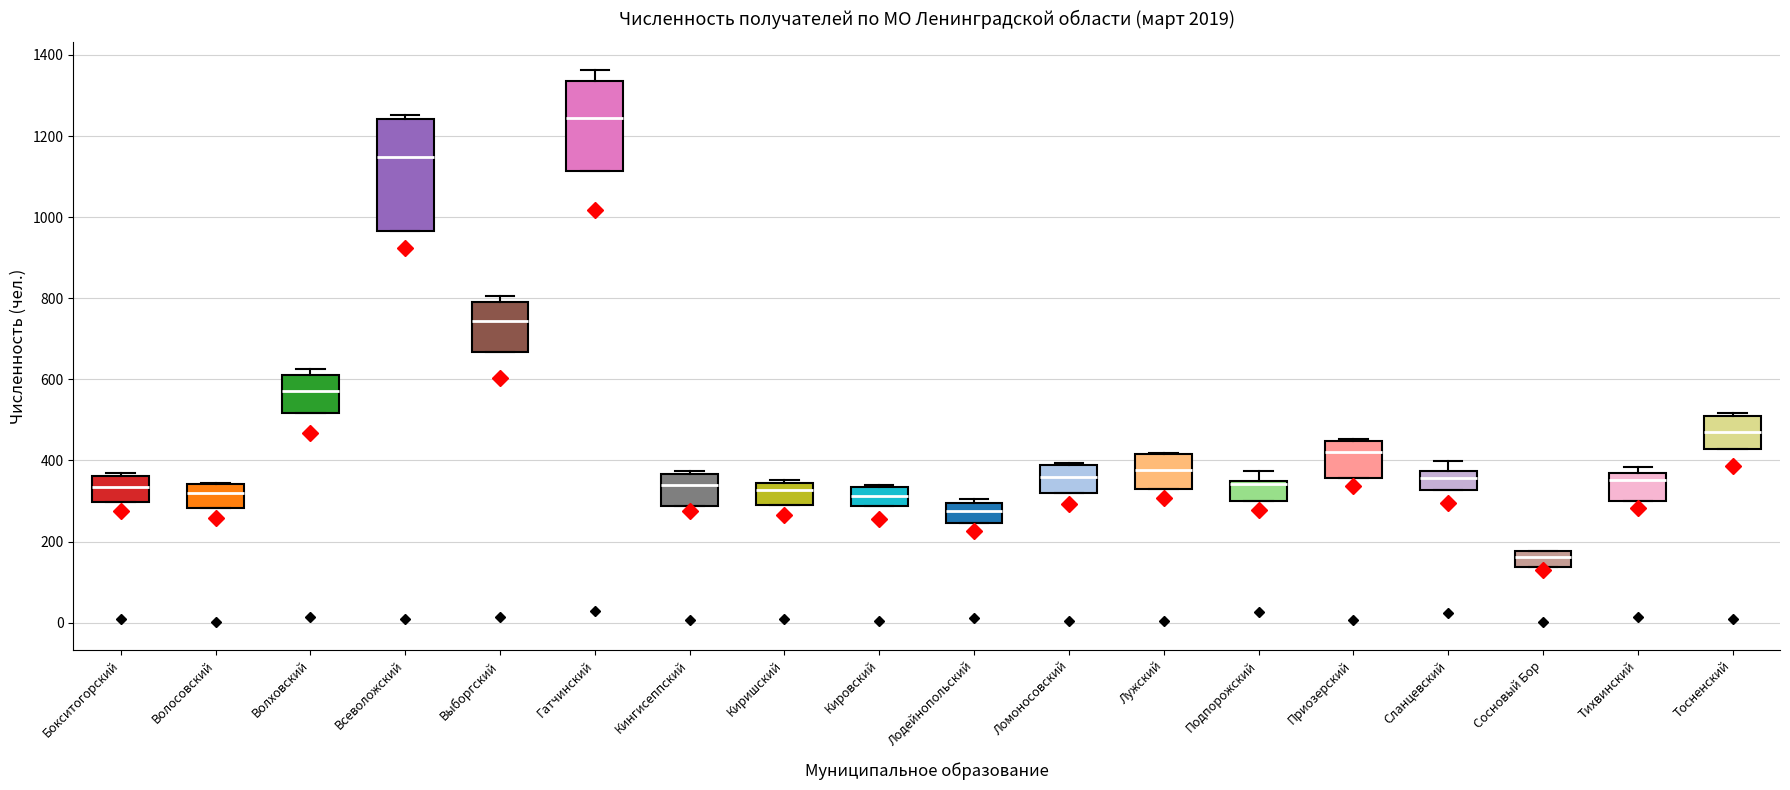

Where is the lower edge of the box for Тихвинский on the y-axis? The values are not printed on the chart, so give them approximately, as read against the axis.

300